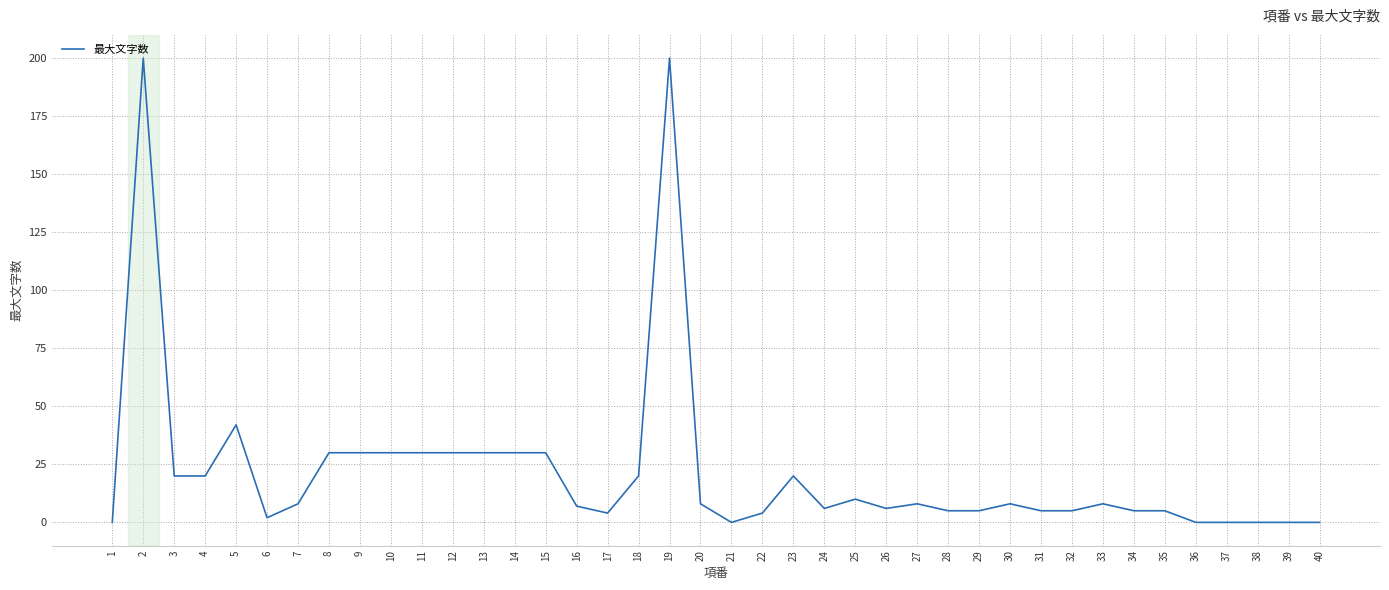

The value at 1 is 0. True or false?

True